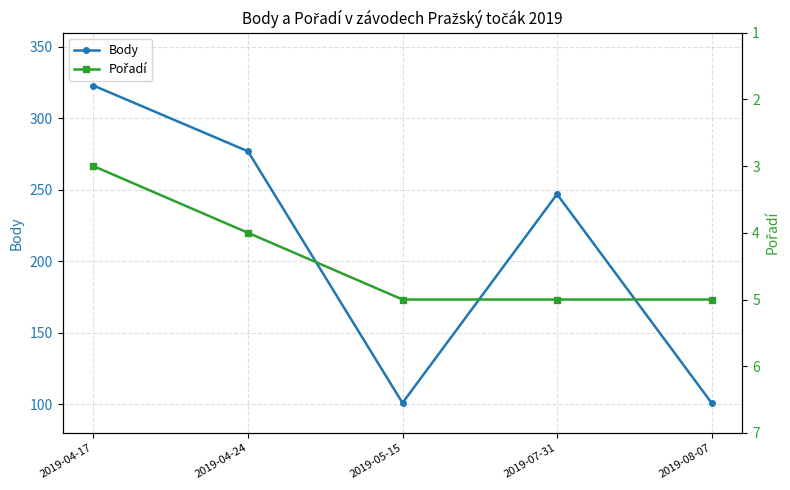

True or false: Pořadí has more than 2 points higher than both neighbors.

False